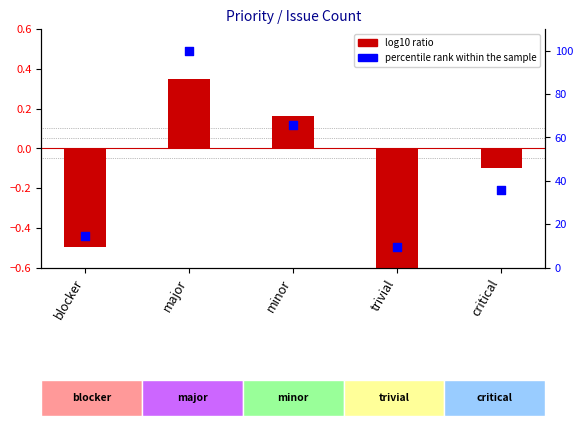

What is the total value across all series at blocker?

13.9